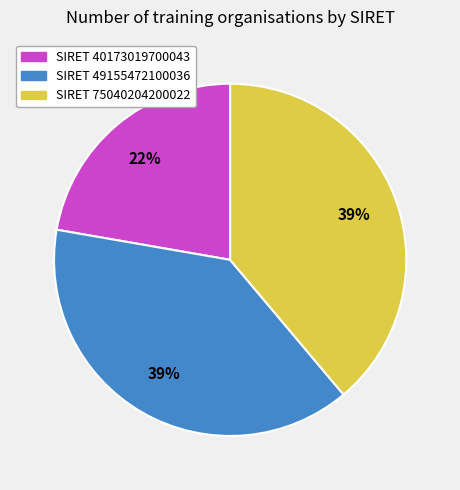

Is there any slice that represents more than half of the pie?

No